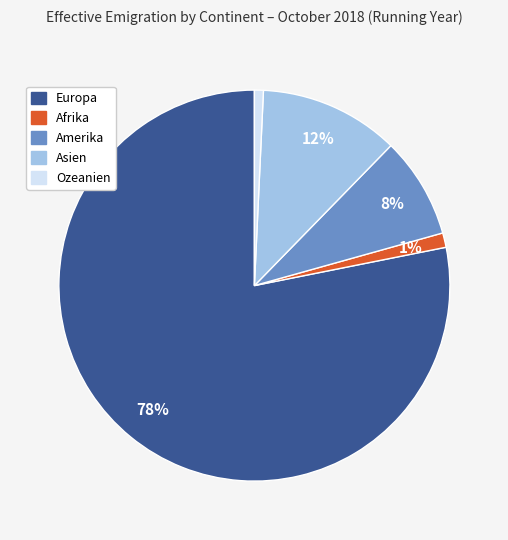

True or false: Amerika accounts for 8% of the total.

True